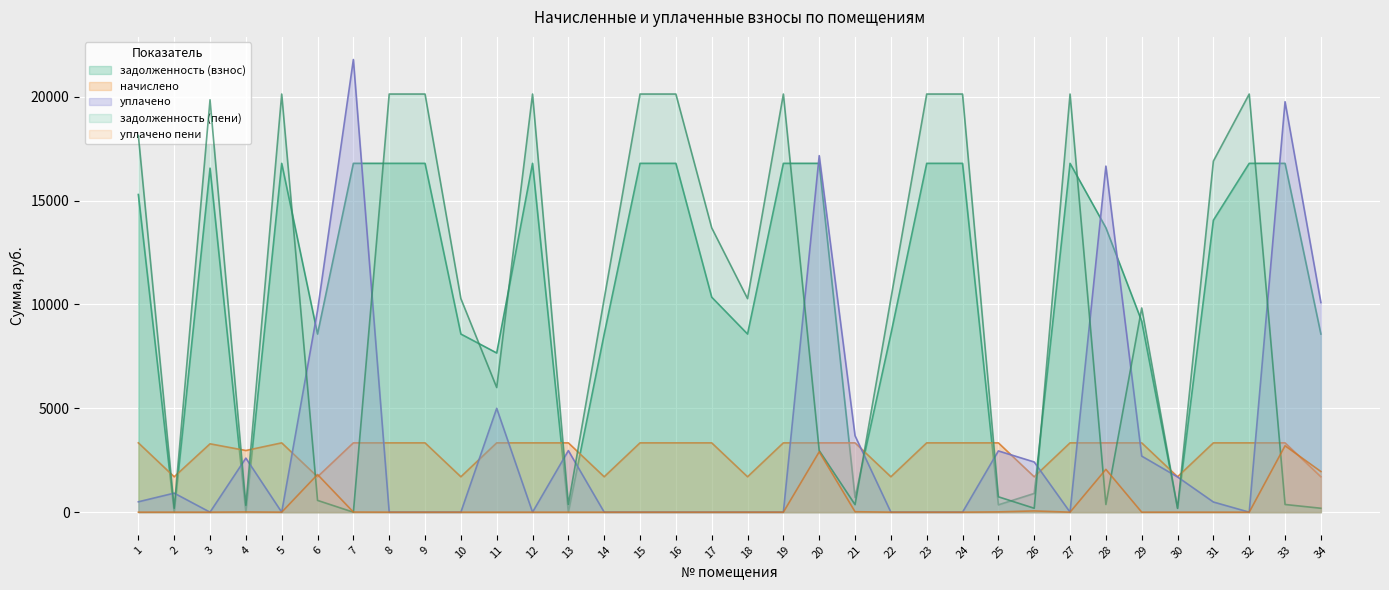

List the labels in order of уплачено value, smallest first.

3, 5, 8, 9, 10, 12, 14, 15, 16, 17, 18, 19, 22, 23, 24, 27, 32, 31, 1, 2, 30, 26, 4, 29, 25, 13, 21, 11, 6, 34, 28, 20, 33, 7